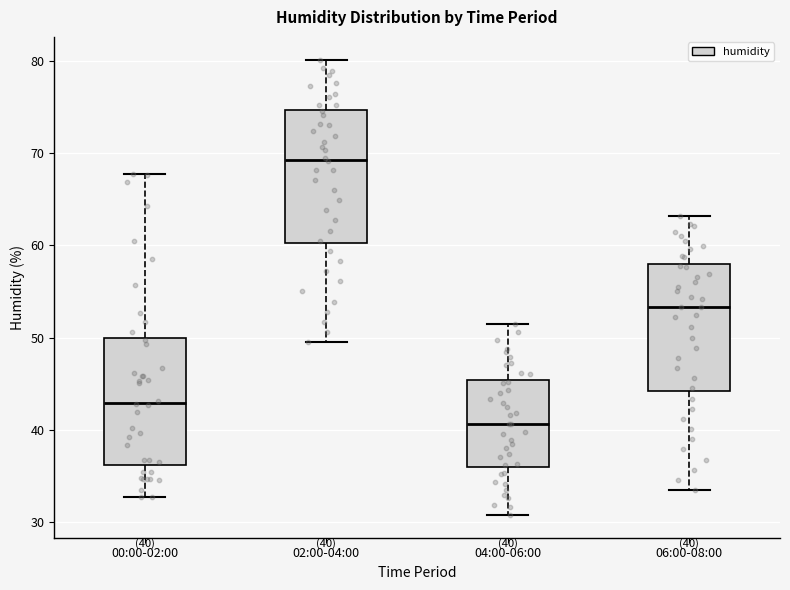

Which box has the lowest median line?

04:00-06:00